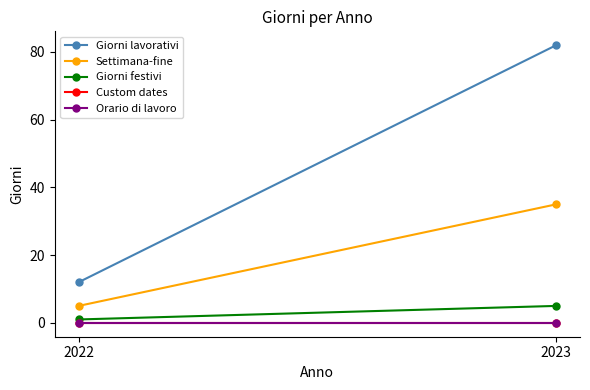

The value of Orario di lavoro at 2022 is 0. True or false?

True